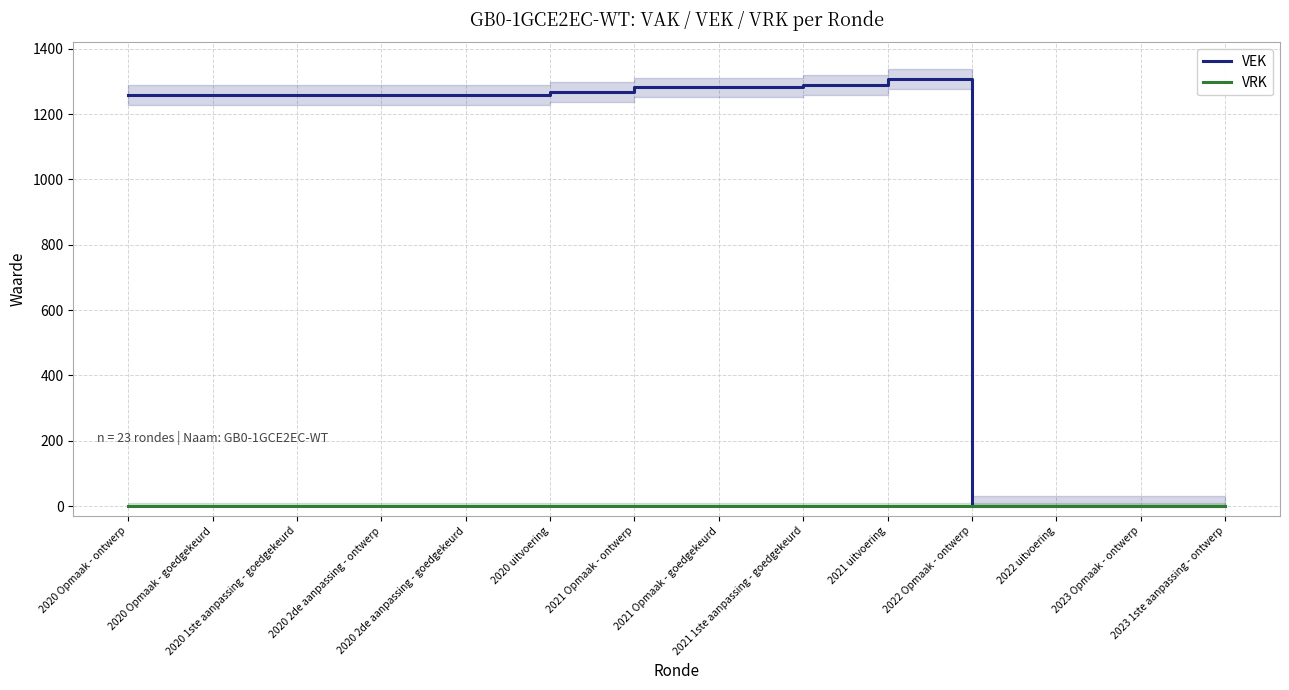

At which label does VEK first exceed 1258?

2020 uitvoering